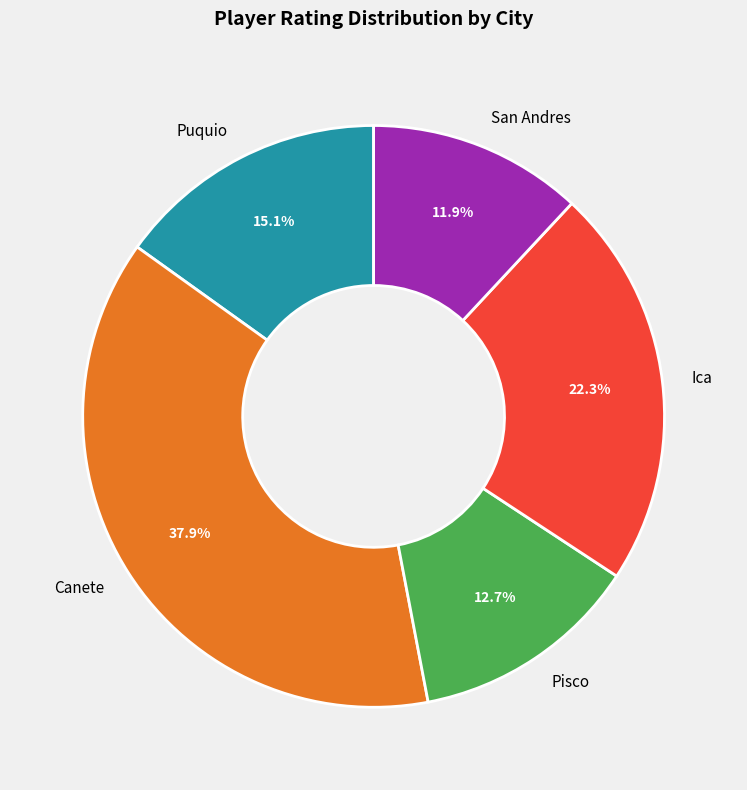

Which has a higher value, Canete or Pisco?

Canete